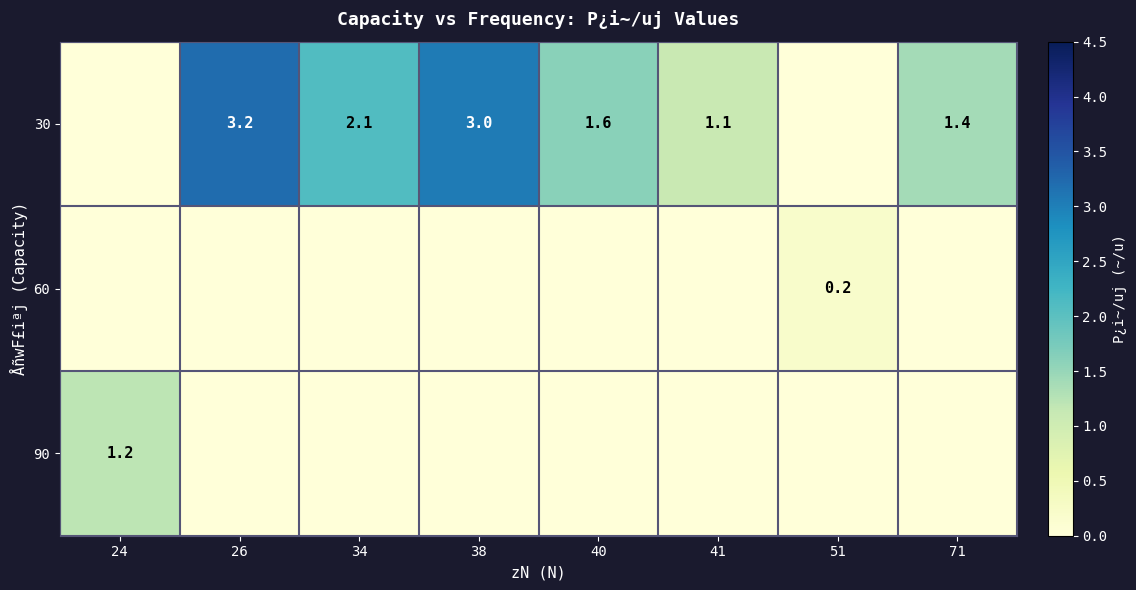

What is the sum of the 30 values at 40 and 38?

4.6